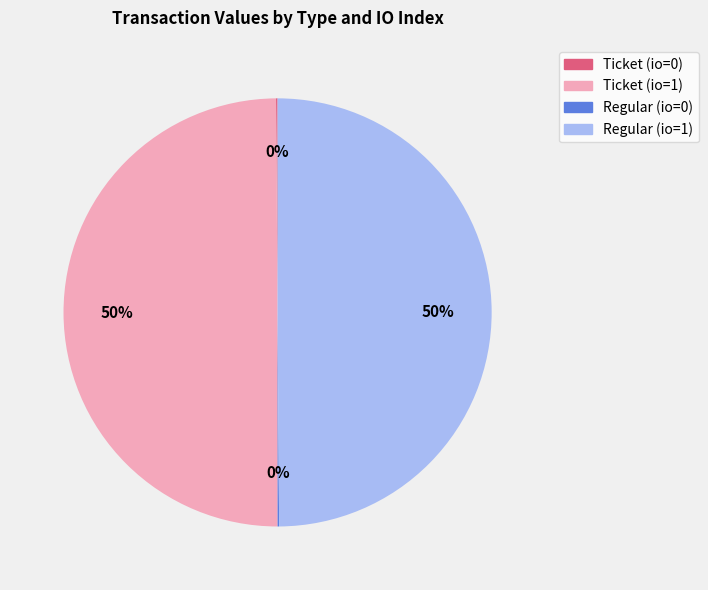

Is it true that Ticket (io=1) is 35% of the pie?

False